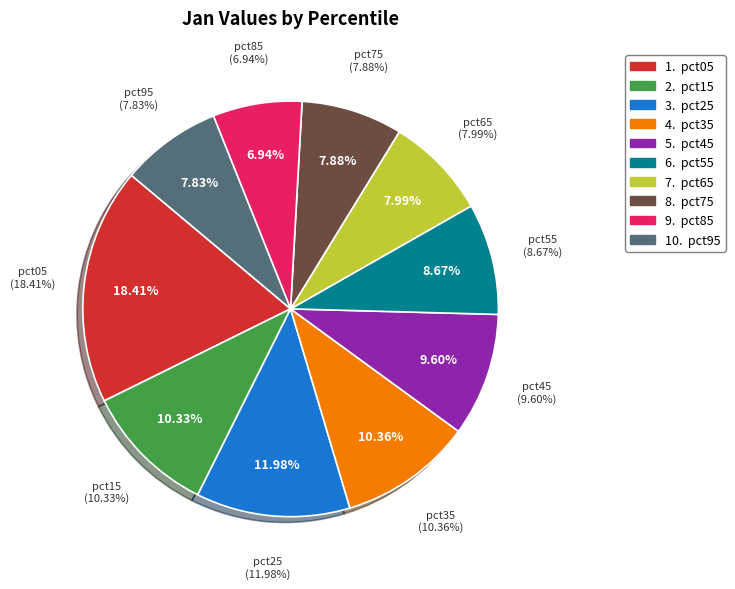

True or false: pct15 accounts for 10% of the total.

True